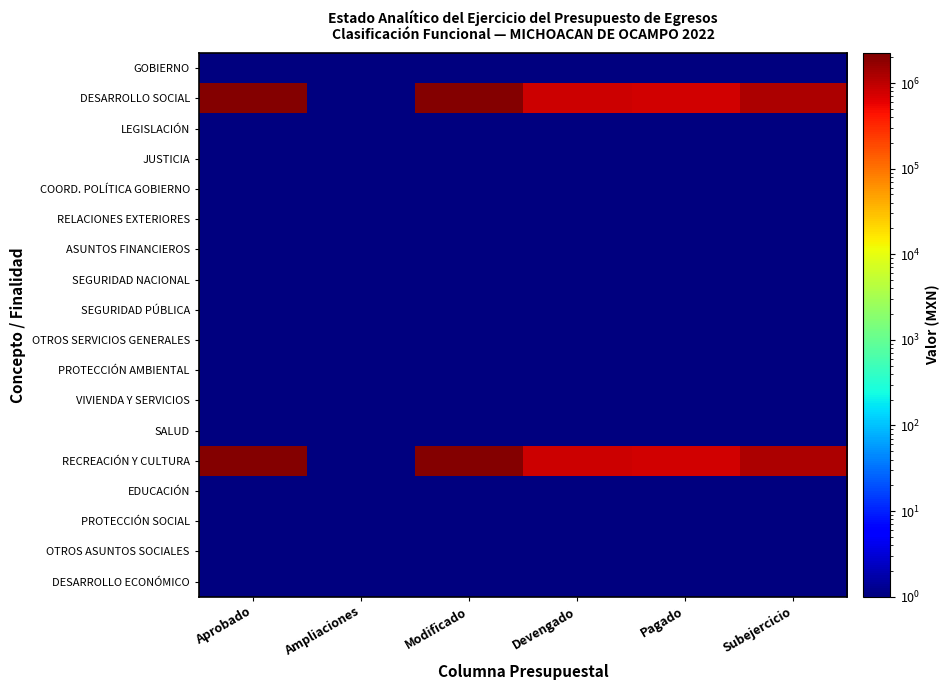

Between Aprobado and Ampliaciones, which series saw the biggest shift?

DESARROLLO SOCIAL